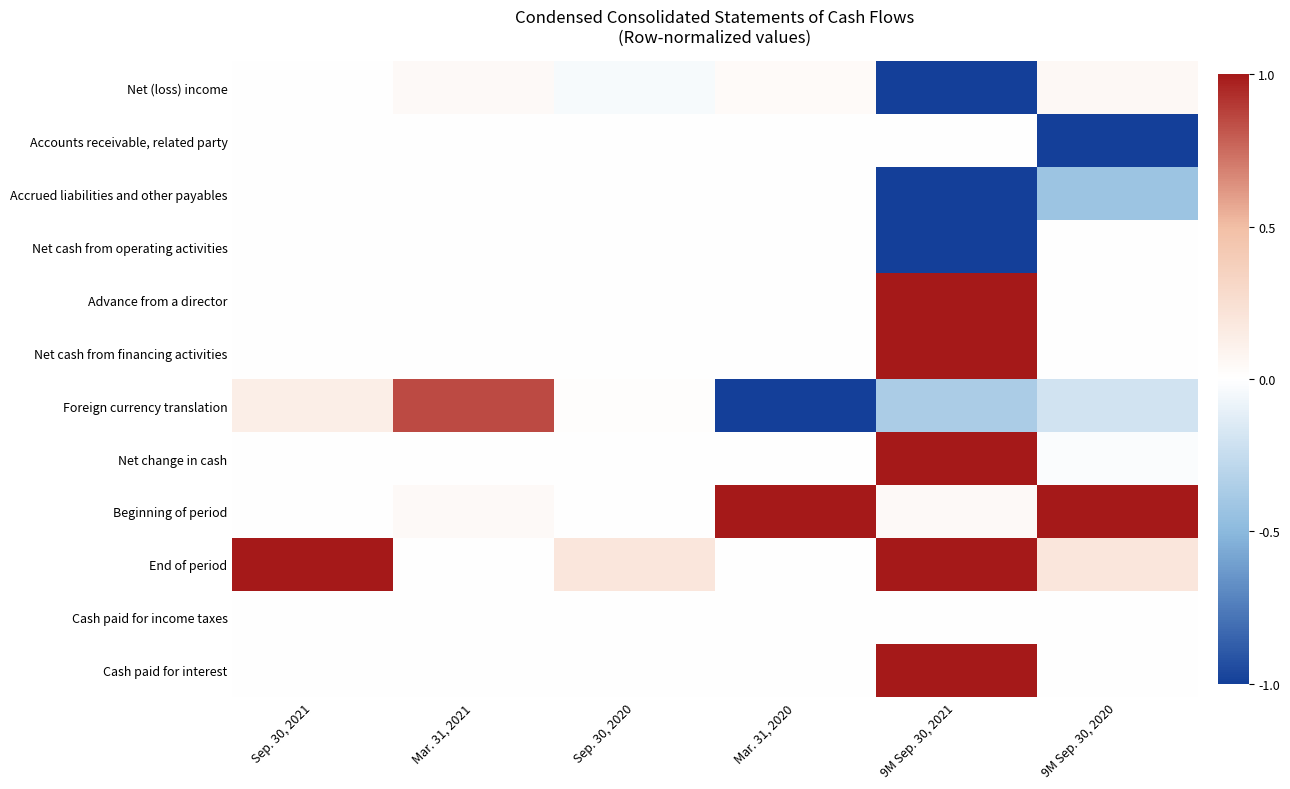

Which series has the widest spread of values?

Foreign currency translation